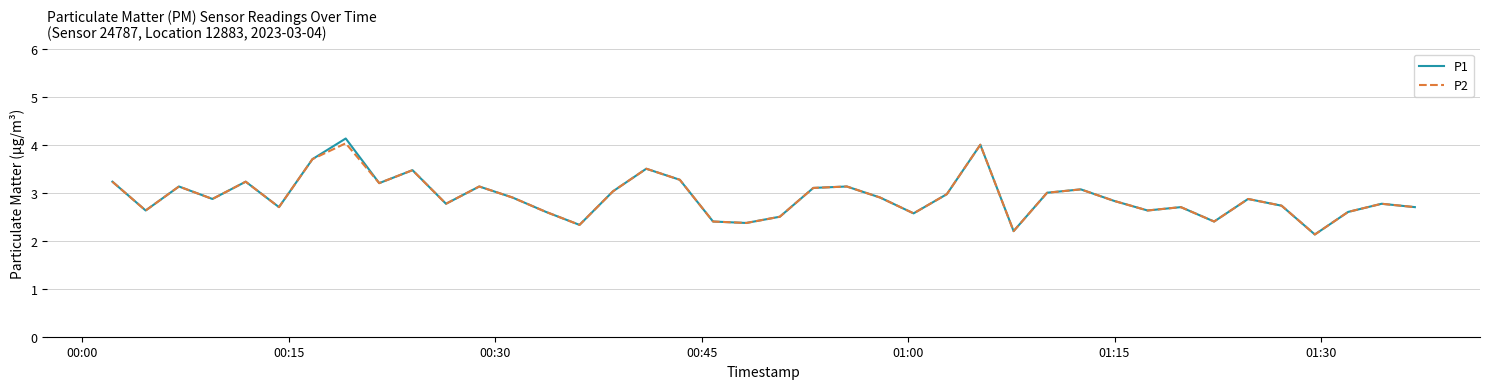

What are all the series names shown in the legend?

P1, P2